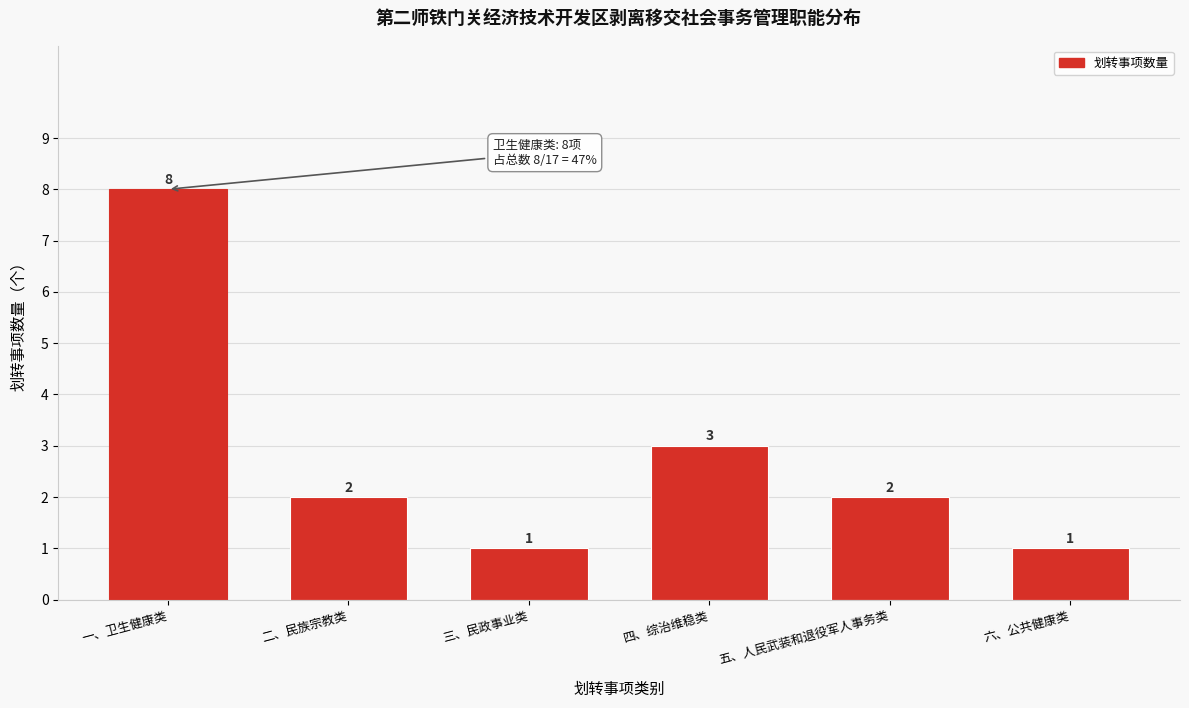

Reading left to right, extract all data points from this chart.

一、卫生健康类=8	二、民族宗教类=2	三、民政事业类=1	四、综治维稳类=3	五、人民武装和退役军人事务类=2	六、公共健康类=1